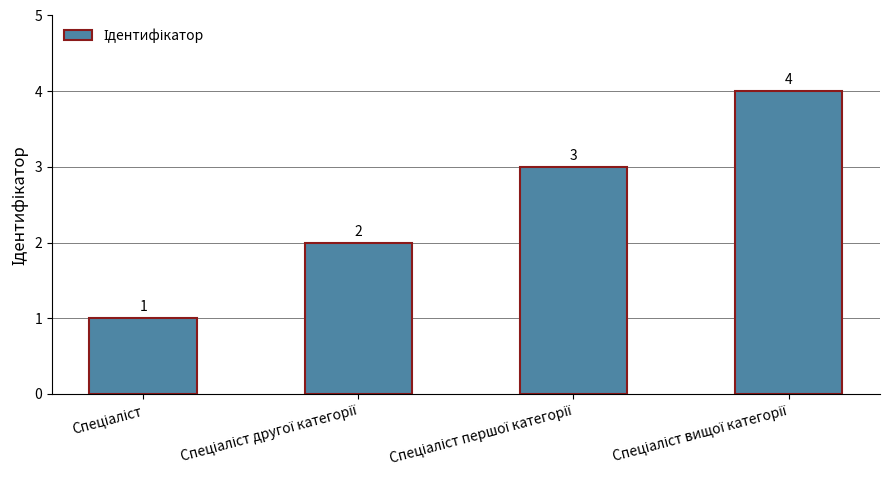

Reading left to right, what are all the values shown in this chart?

1	2	3	4